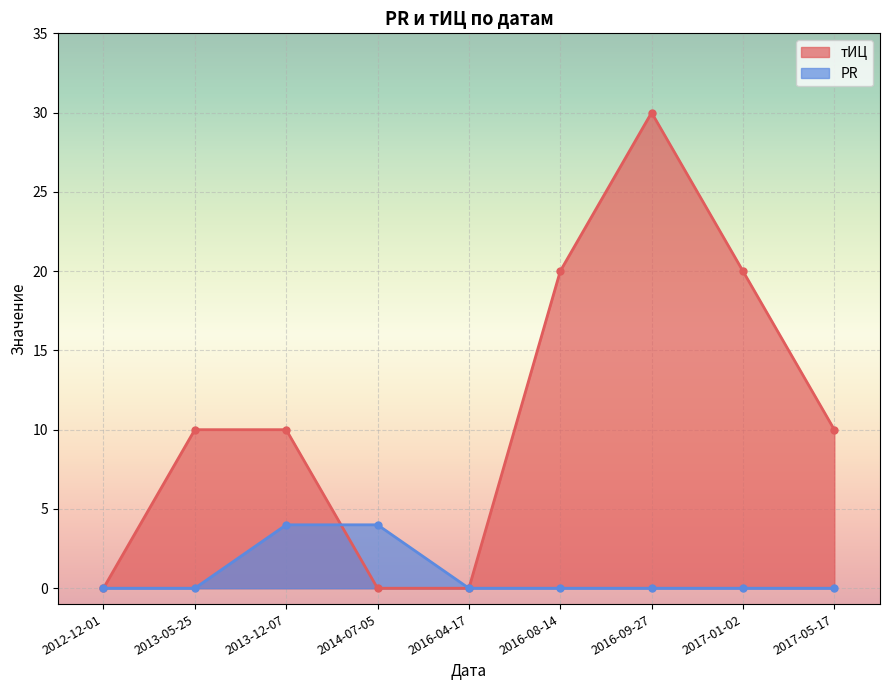

True or false: PR has more than 1 interior local peaks.

False